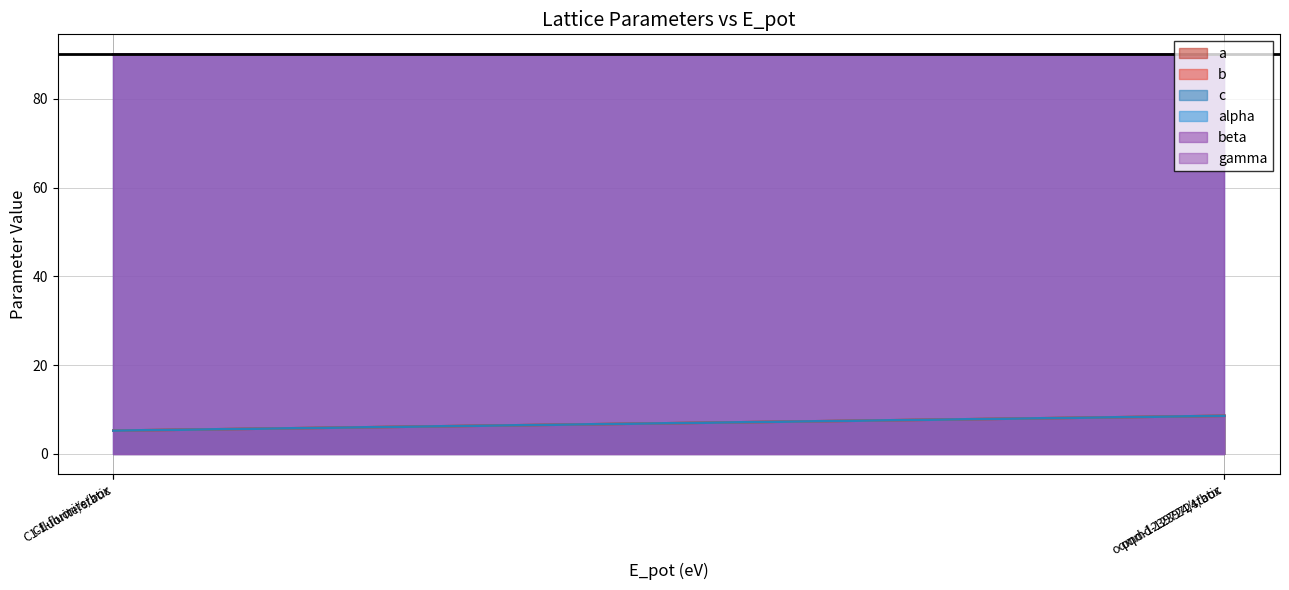

Does the chart display data point markers on the line(s)?

No